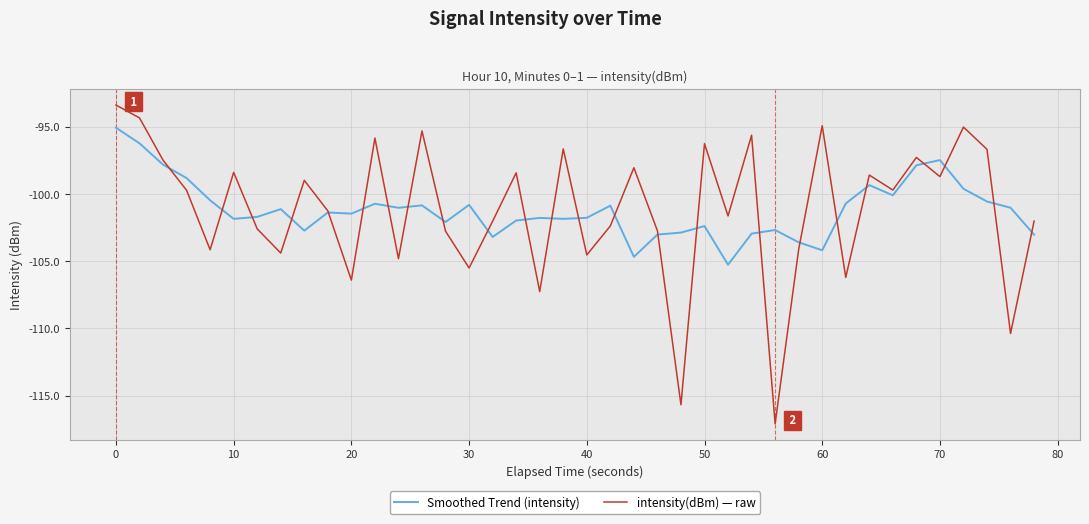

Rank the series by their maximum value, from highest to lowest.

intensity(dBm) — raw, Smoothed Trend (intensity)